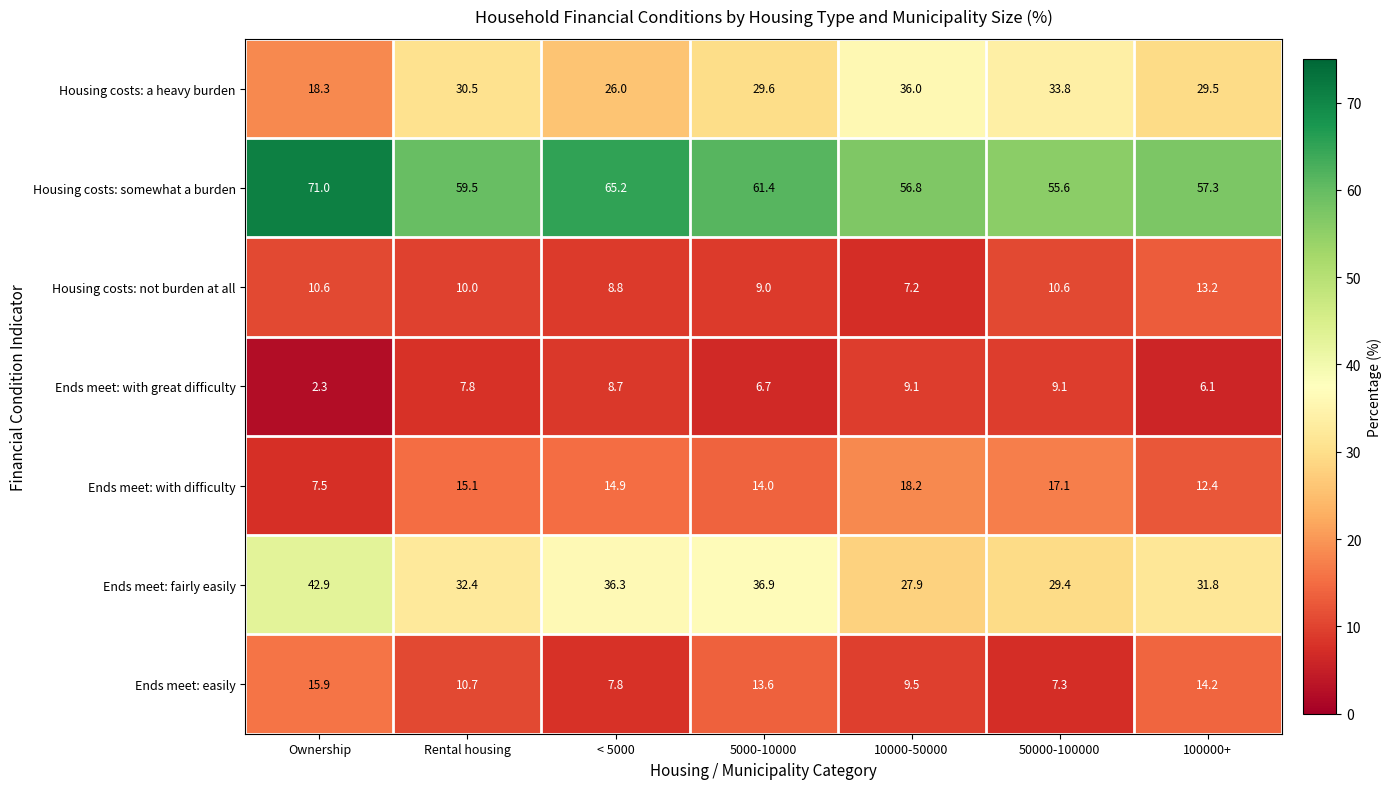

How many values in the Ends meet: fairly easily series are below 32?

3